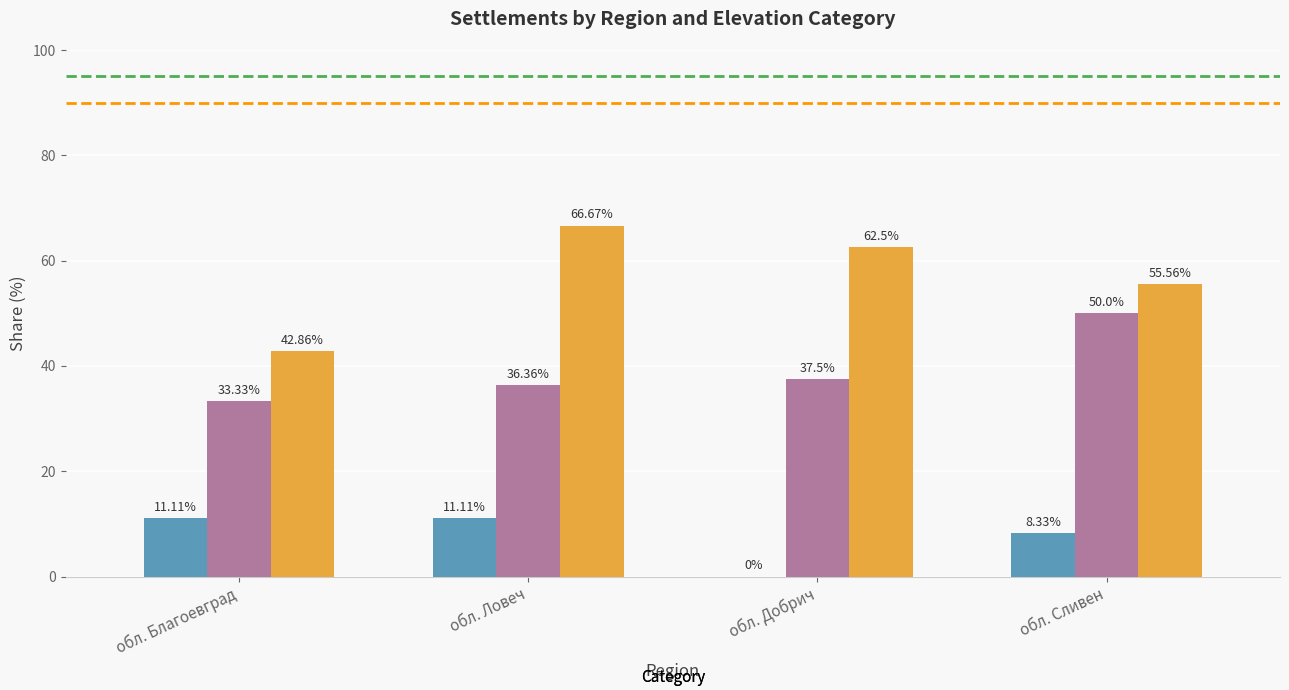

Between обл. Добрич and обл. Сливен, which series saw the biggest shift?

25